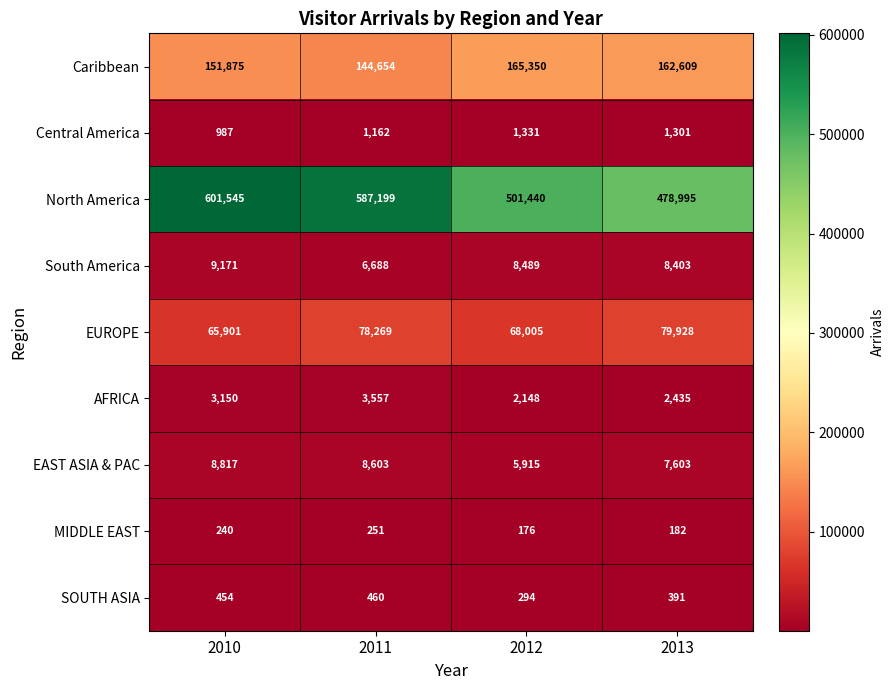

What is the difference between the second highest and second lowest values in the SOUTH ASIA series?

63